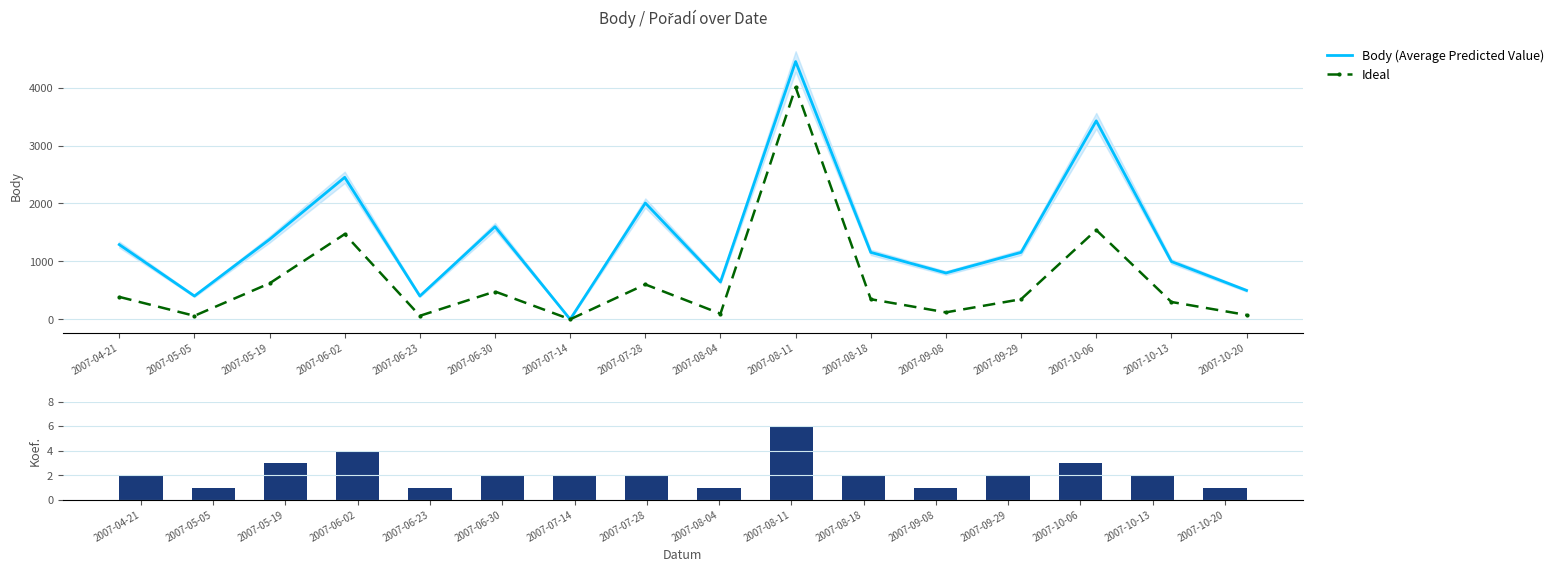

How many values in the Body (Average Predicted Value) series exceed 1156?

7